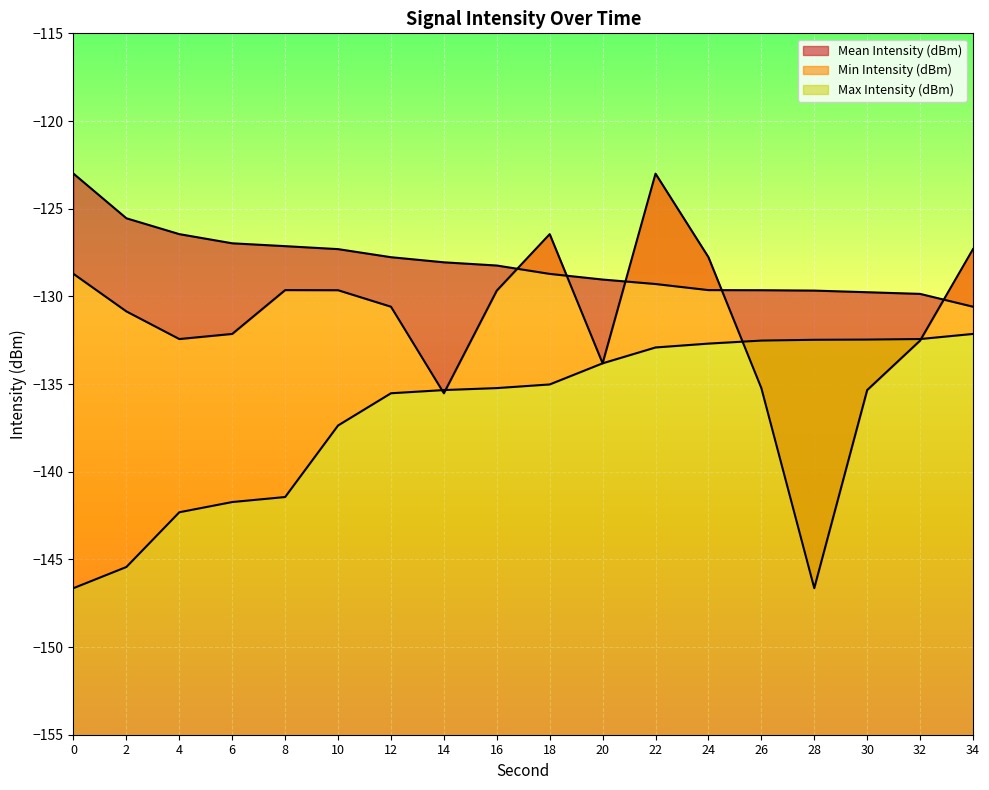

The value of Mean Intensity (dBm) at 6 is -132.1. True or false?

True